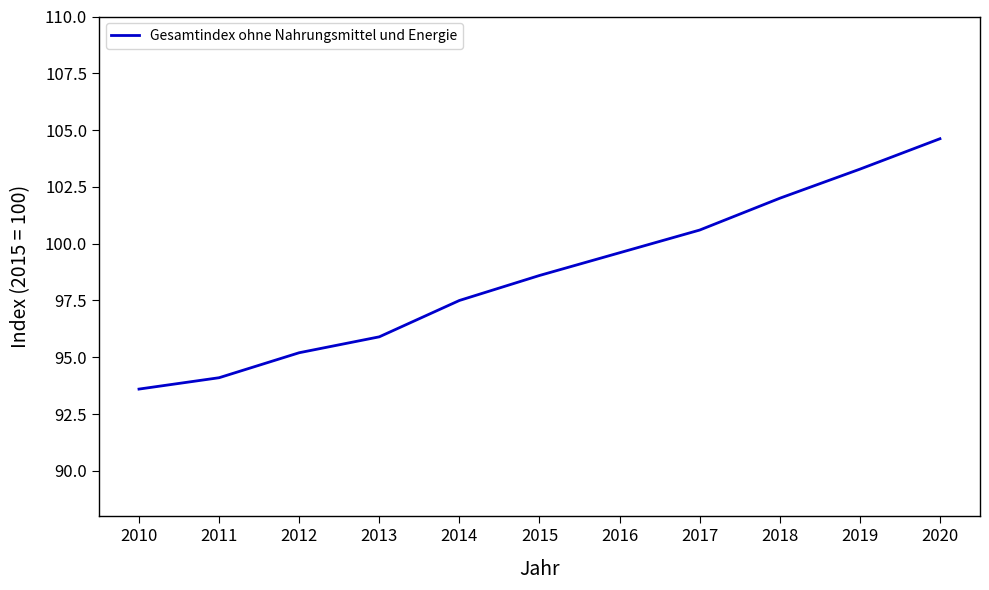

Rank the categories by value from lowest to highest.

2010, 2011, 2012, 2013, 2014, 2015, 2016, 2017, 2018, 2019, 2020